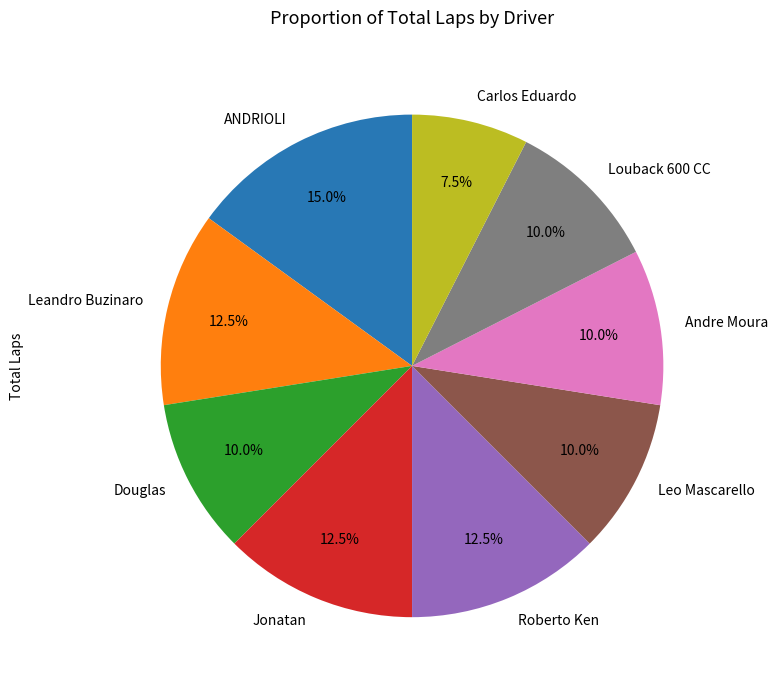

Count the number of slices in the pie.

9